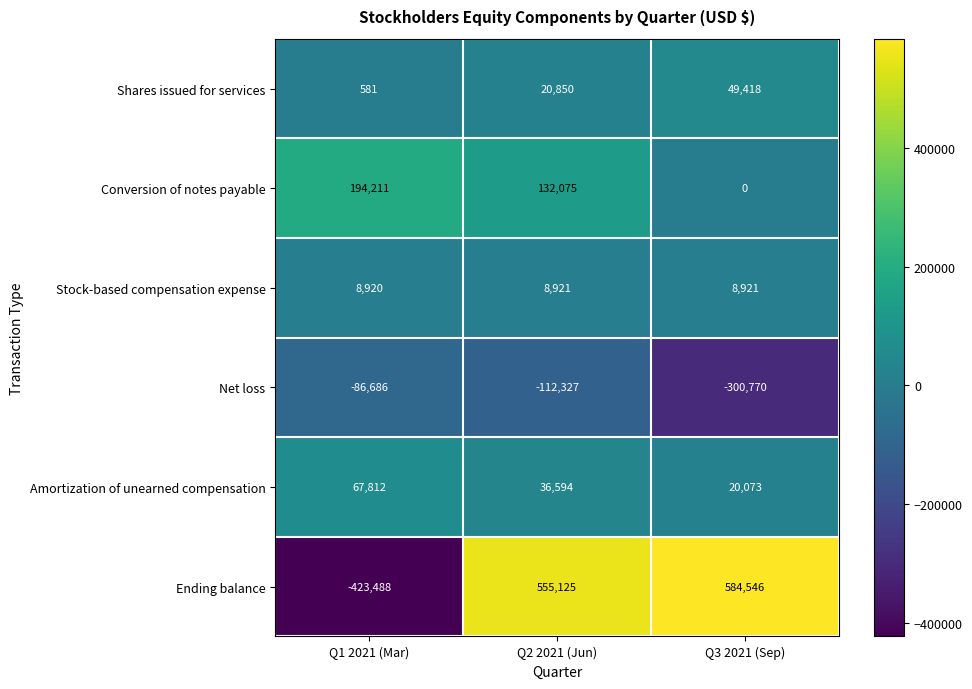

How many values in Ending balance are above zero?

2